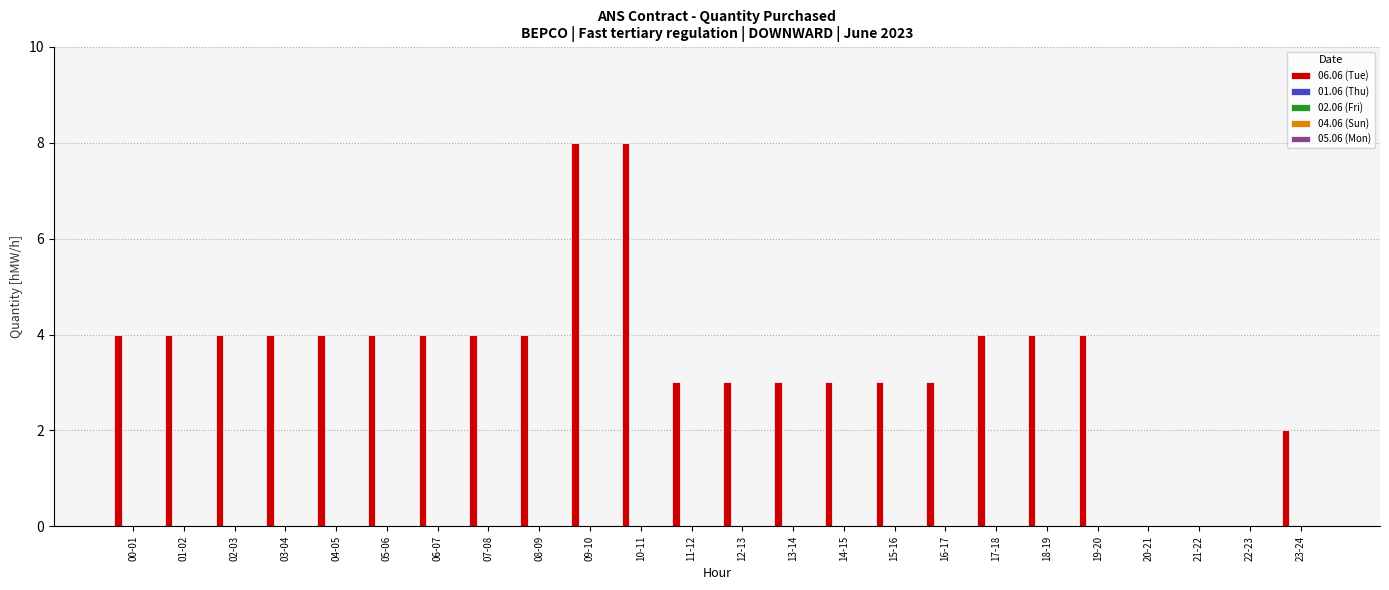

What is the maximum value shown in the chart?

8